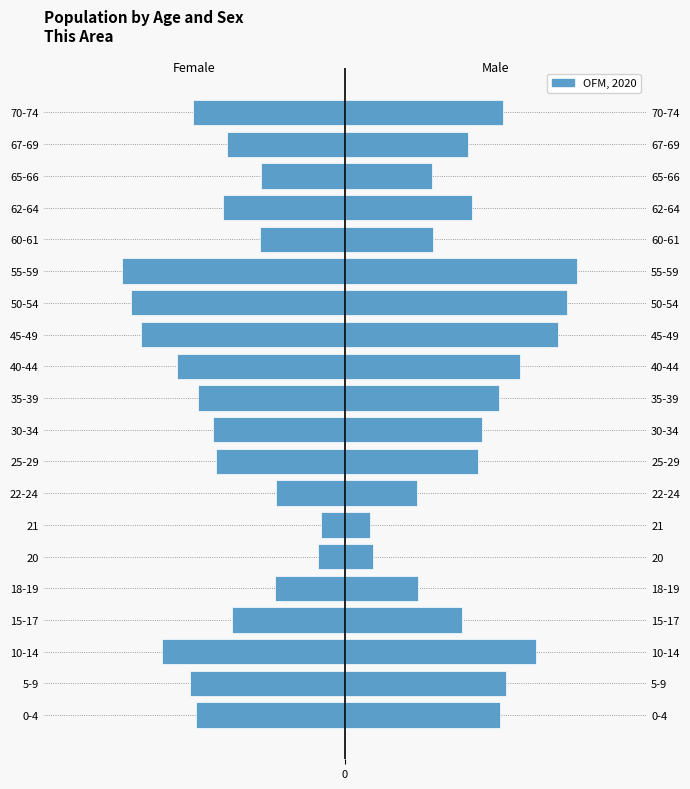

True or false: the data shows -206 at 40-44.

False